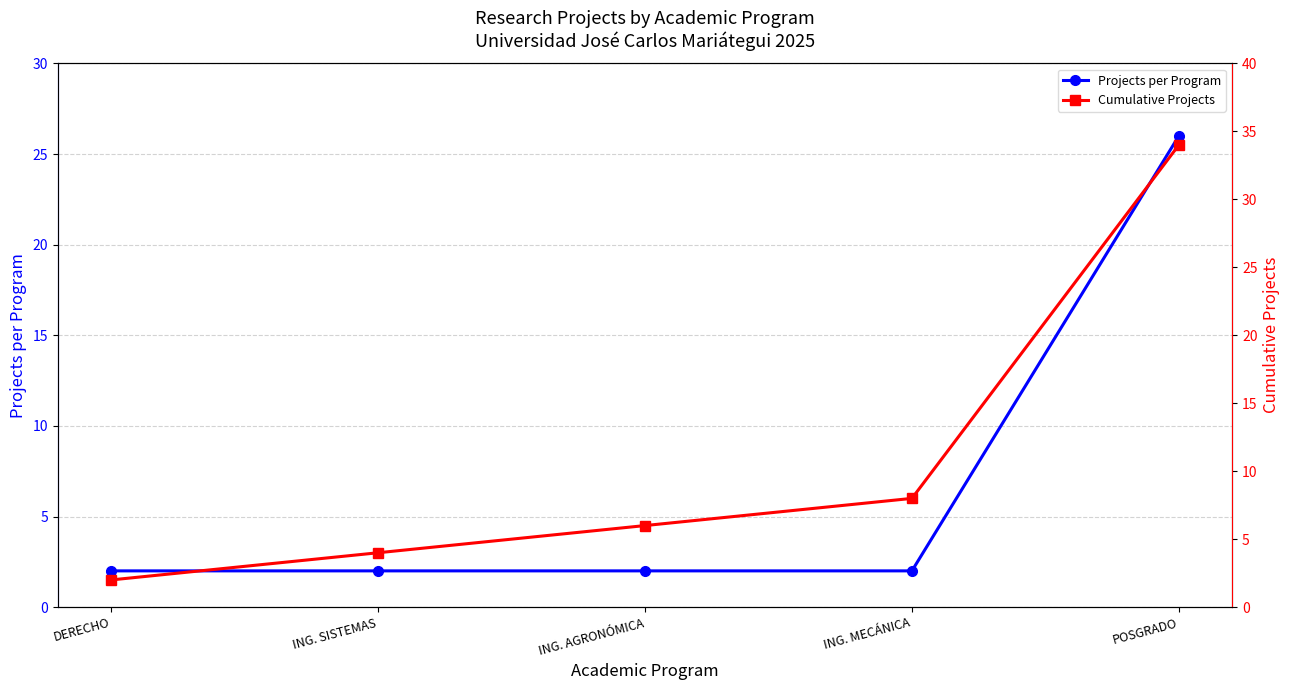

What is the highest value of the Projects per Program series?

26